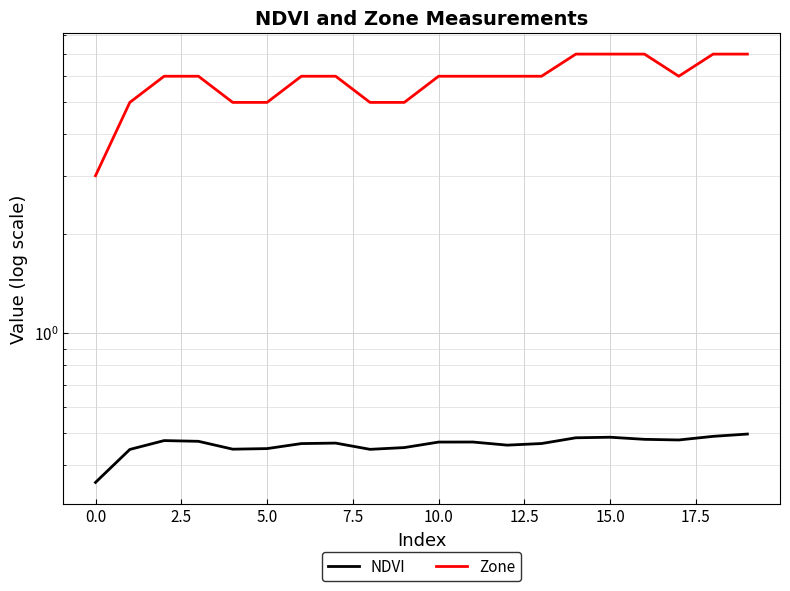

At 11, list the series in order from smallest to largest.

NDVI, Zone